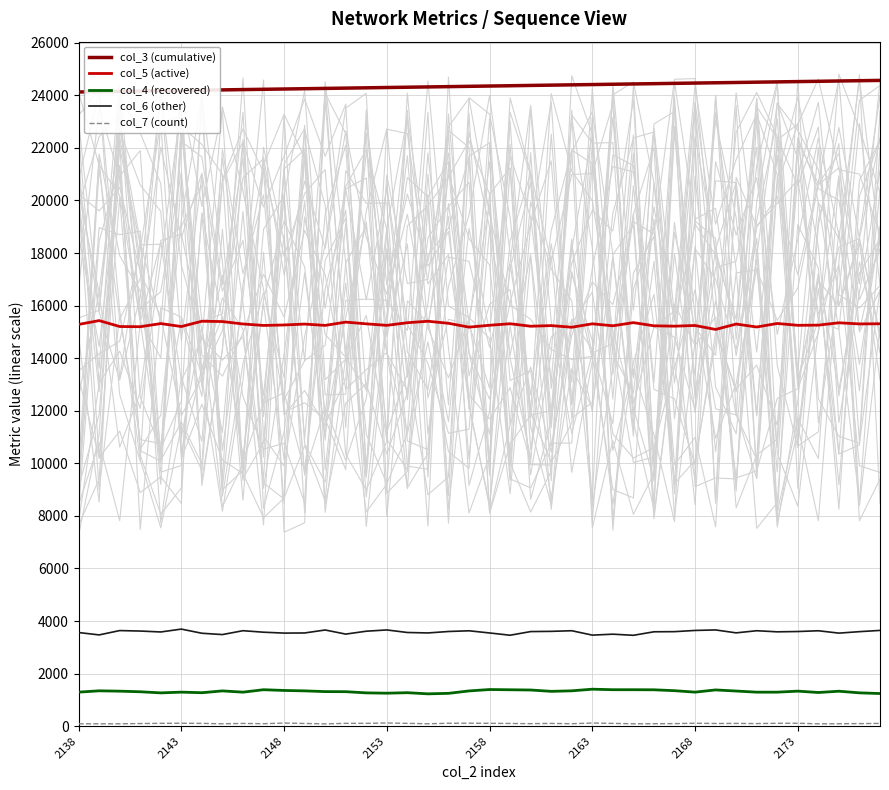

True or false: col_5 (active) and col_6 (other) cross at least once.

False